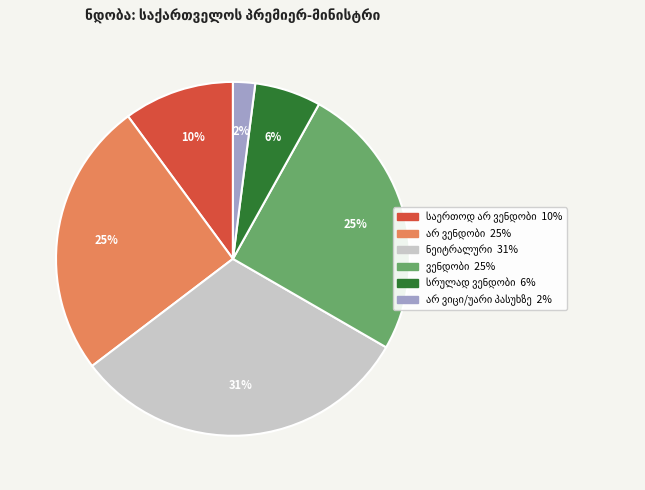

To the nearest percent, what is the average slice percentage?

17%